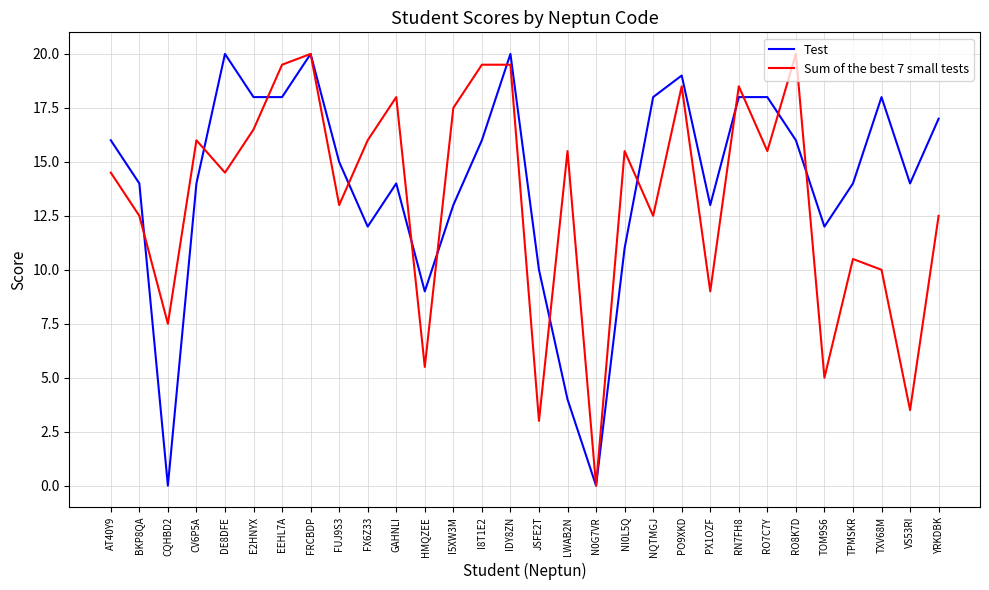

What is the approximate value of Sum of the best 7 small tests at DE8DFE?

14.5